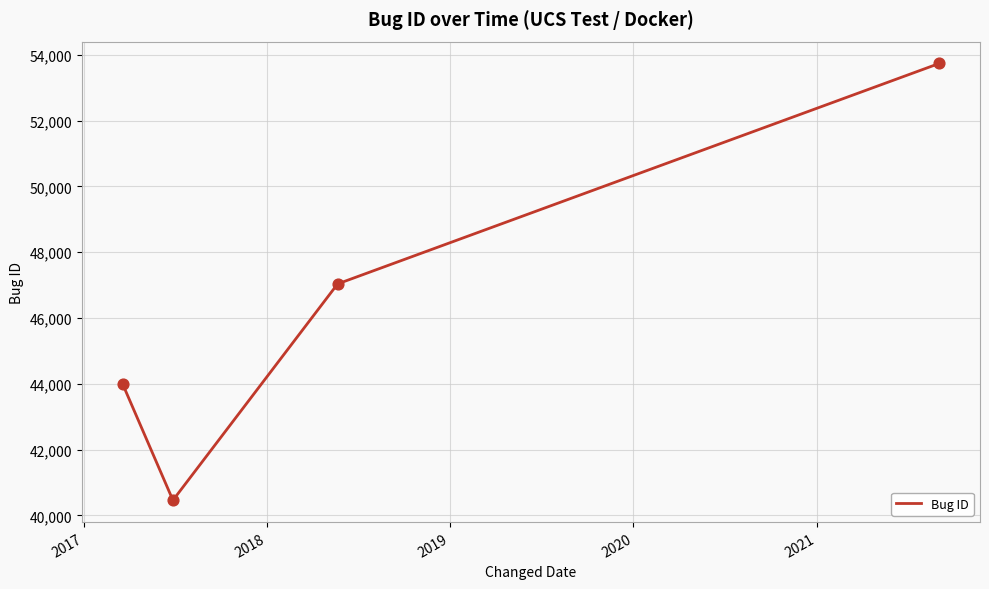

What is the sum of all values?

185224